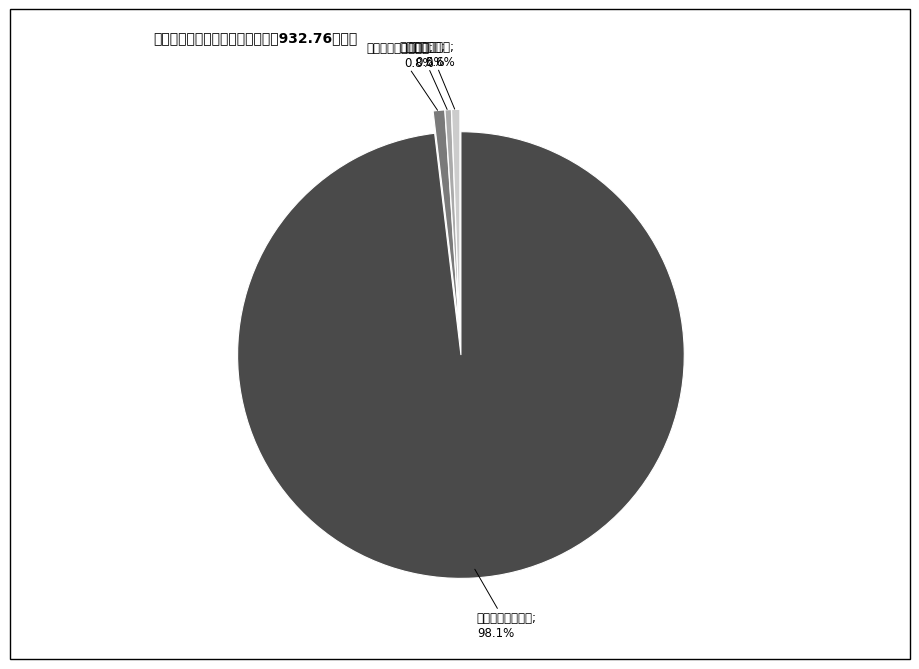

Is there a majority slice in this chart?

Yes